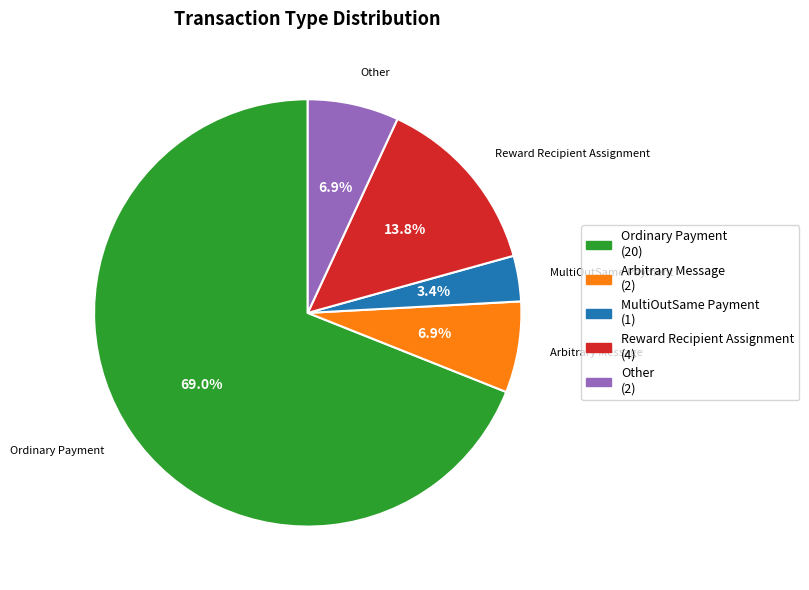

Does Ordinary Payment account for over 50% of the chart?

Yes